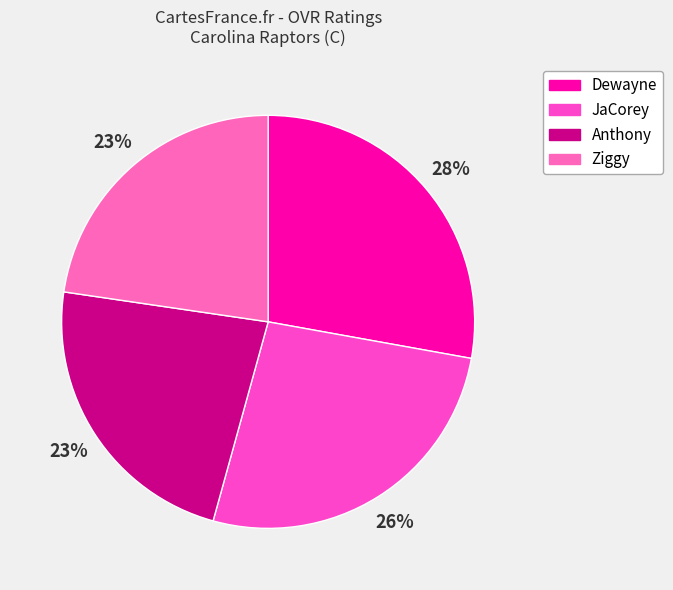

How many slices are in this pie chart?

4